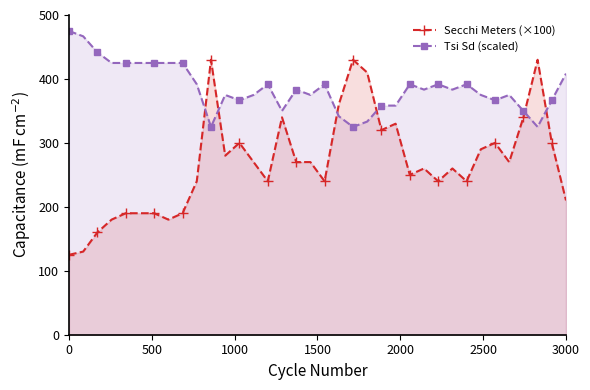

Which series has the largest range (max minus min)?

Secchi Meters (×100)